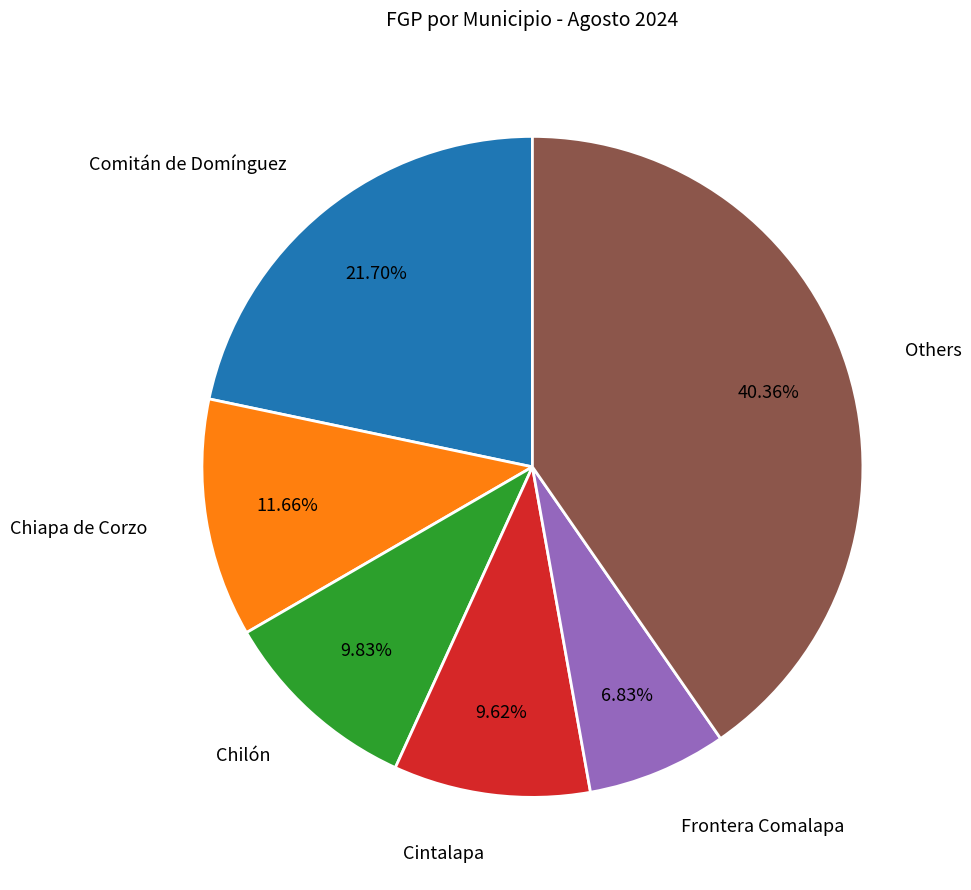

Which slice is the smallest?

Frontera Comalapa